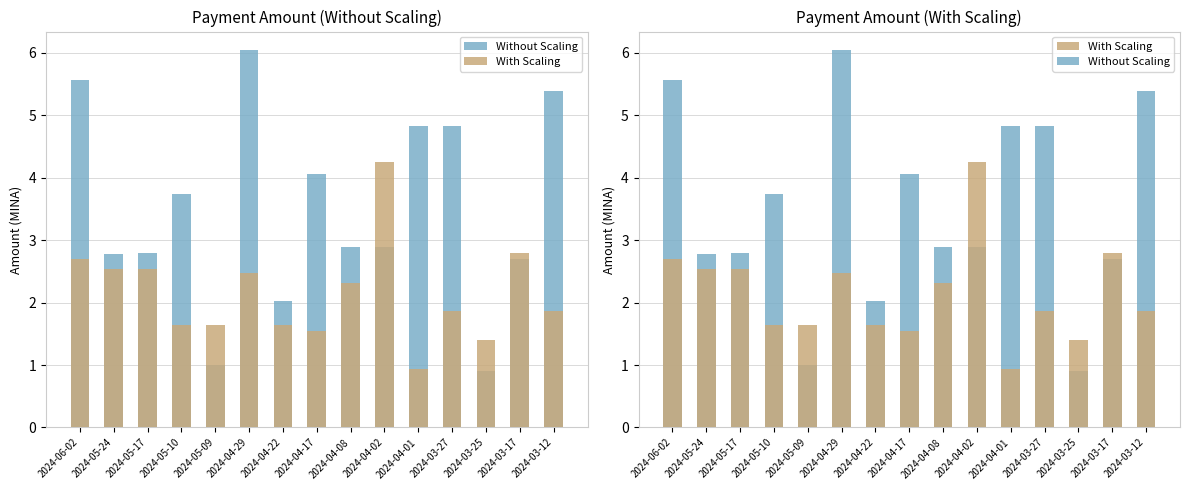

At how many categories does at least one series exceed 3?

8